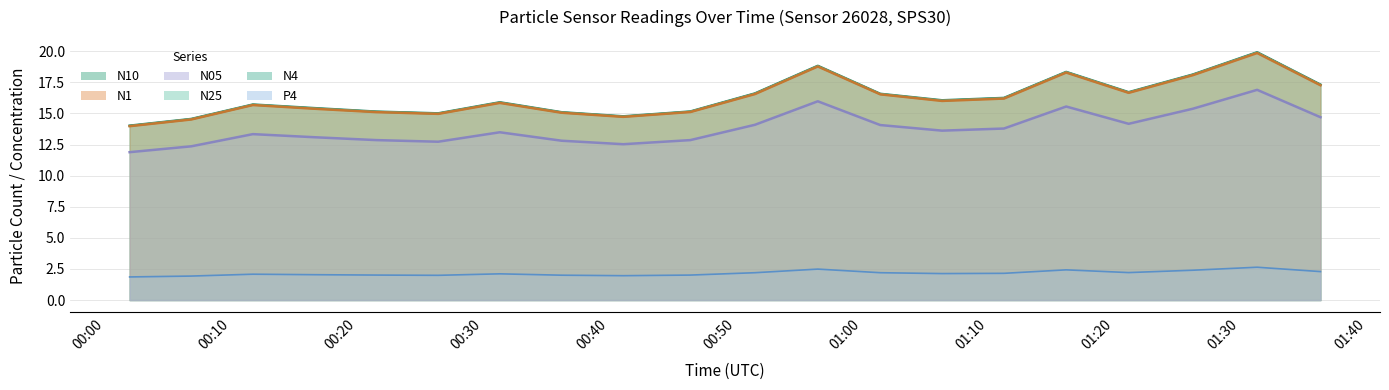

Rank the categories by P4 value from highest to lowest.

2022-07-06T01:31:20, 2022-07-06T00:56:31, 2022-07-06T01:16:12, 2022-07-06T01:26:14, 2022-07-06T01:36:21, 2022-07-06T01:21:09, 2022-07-06T00:51:32, 2022-07-06T01:01:28, 2022-07-06T01:11:16, 2022-07-06T01:06:22, 2022-07-06T00:31:19, 2022-07-06T00:11:45, 2022-07-06T00:16:39, 2022-07-06T00:21:32, 2022-07-06T00:46:25, 2022-07-06T00:36:13, 2022-07-06T00:26:26, 2022-07-06T00:41:06, 2022-07-06T00:06:52, 2022-07-06T00:01:59